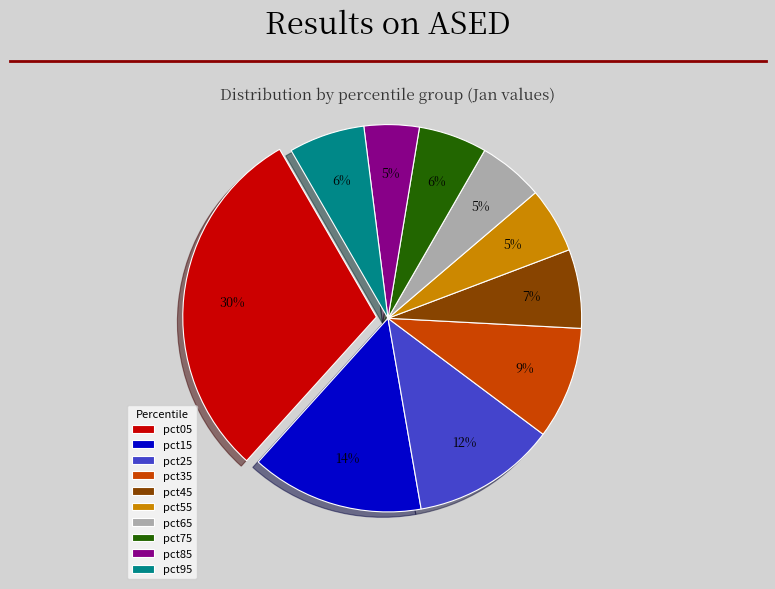

How many slices are in this pie chart?

10